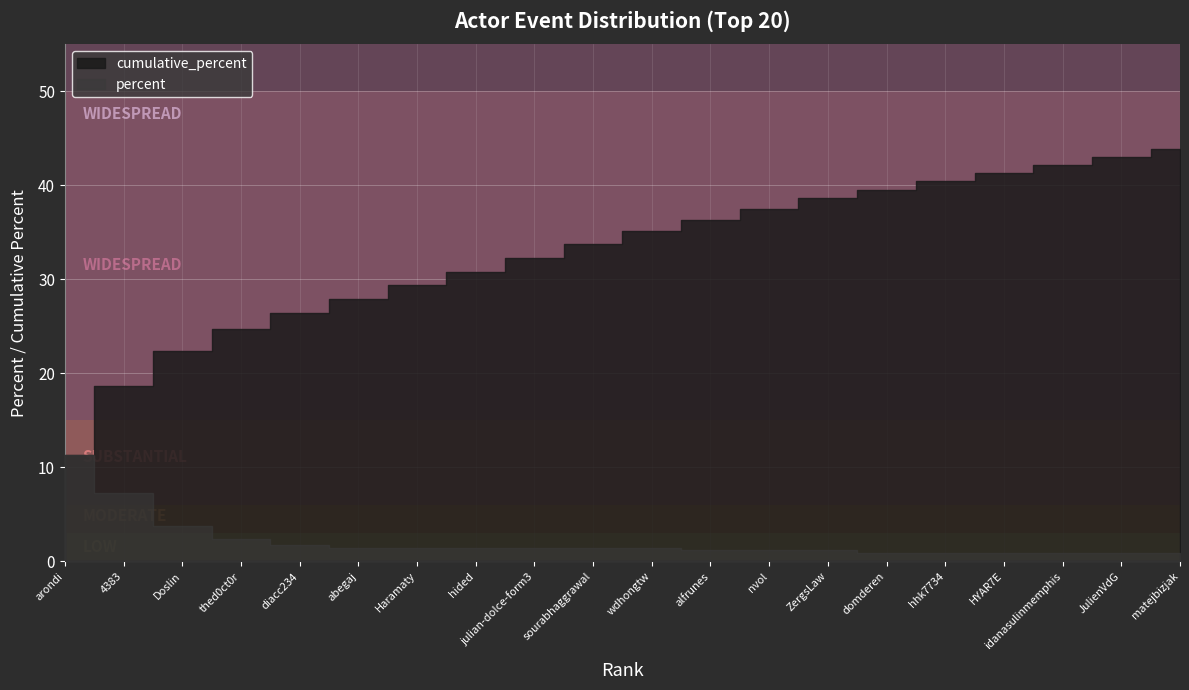

Which series changed the most between 5 and 15?

cumulative_percent